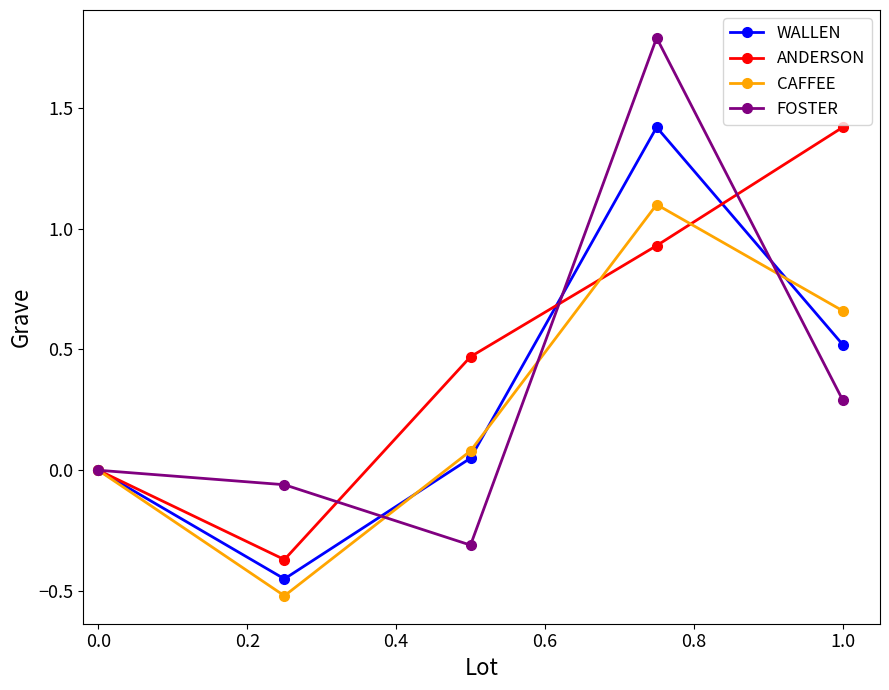

True or false: ANDERSON has more than 1 interior local peaks.

False